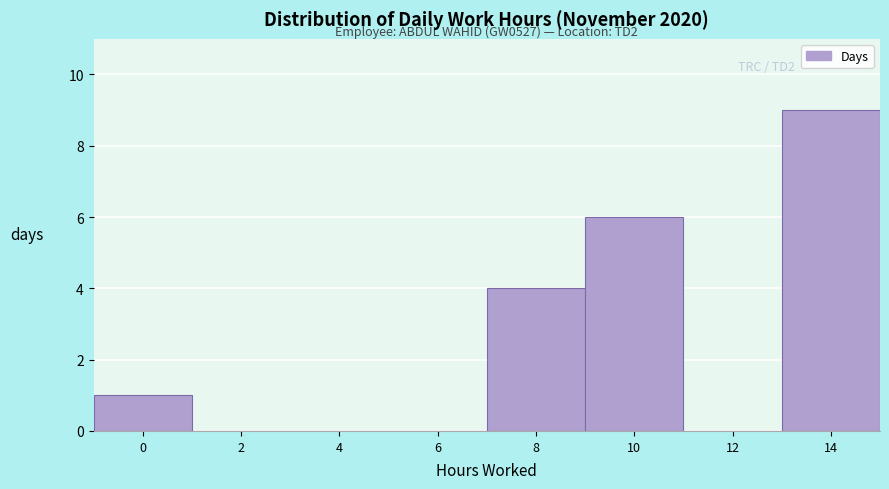

Reading left to right, what are all the values shown in this chart?

0=1	2=0	4=0	6=0	8=4	10=6	12=0	14=9